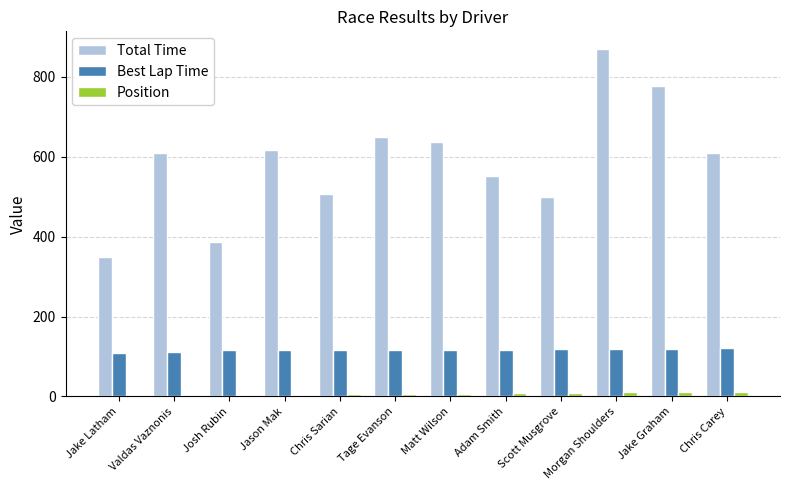

Which series has the widest spread of values?

Total Time